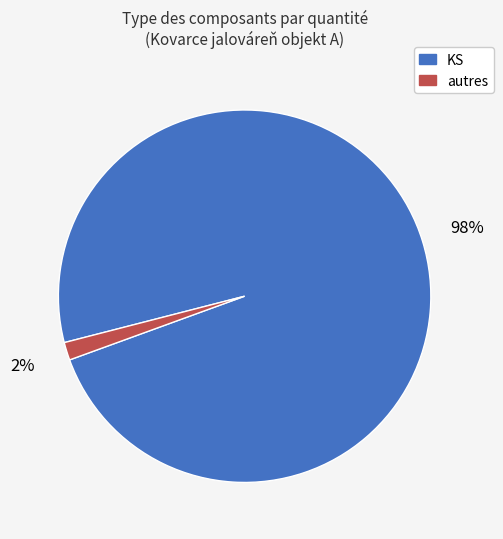

Which slice represents more than half of the pie?

KS